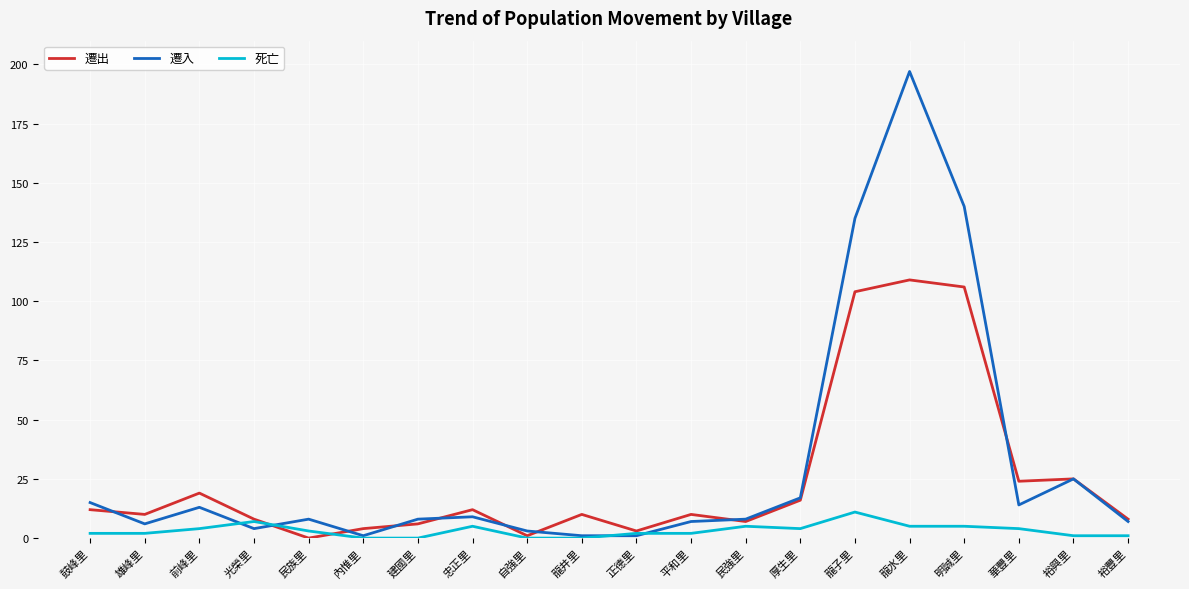

What is the sum of the 死亡 values at 華豐里 and 龍子里?

15